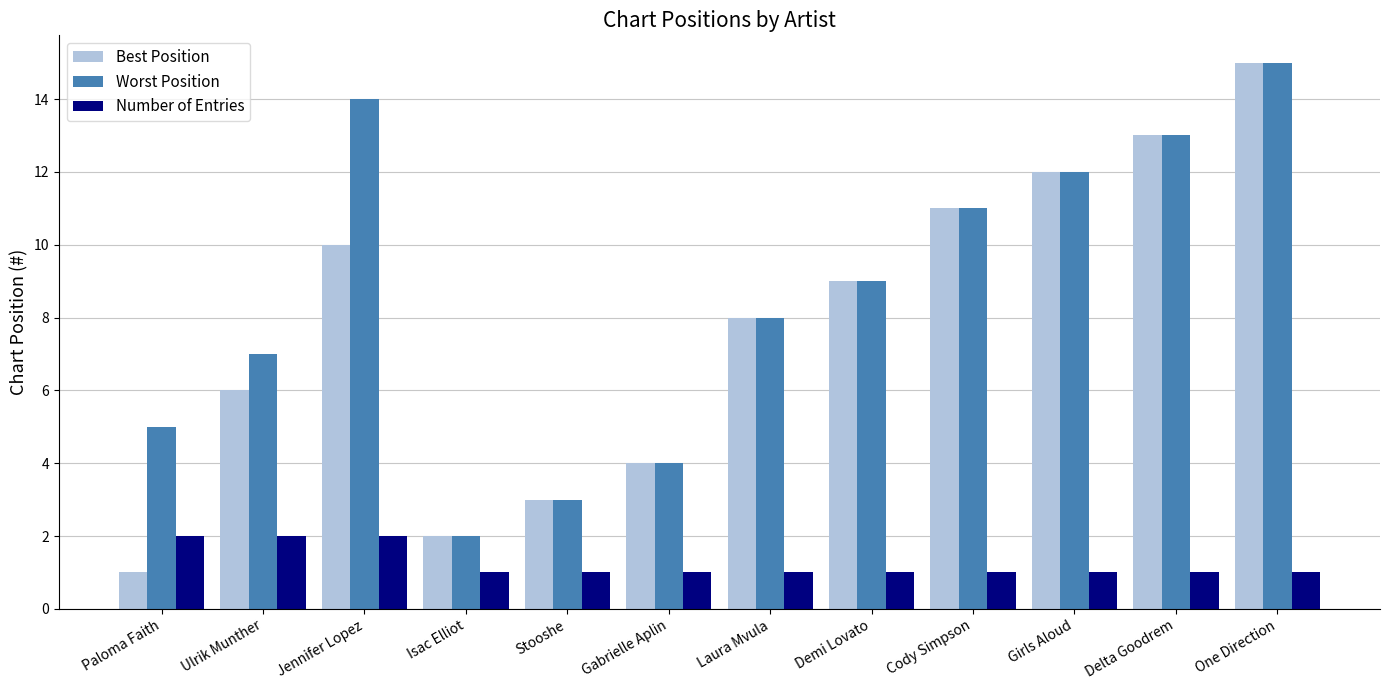

At which category is the sum across all series the highest?

One Direction